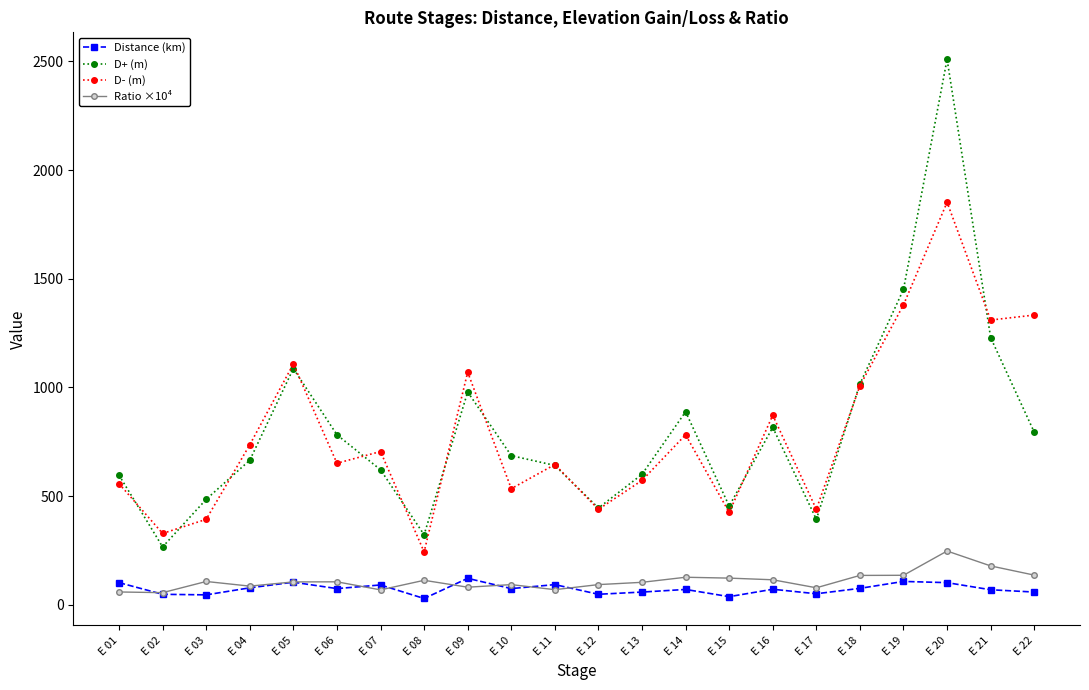

What is the total value across all series at E 04?

1564.3